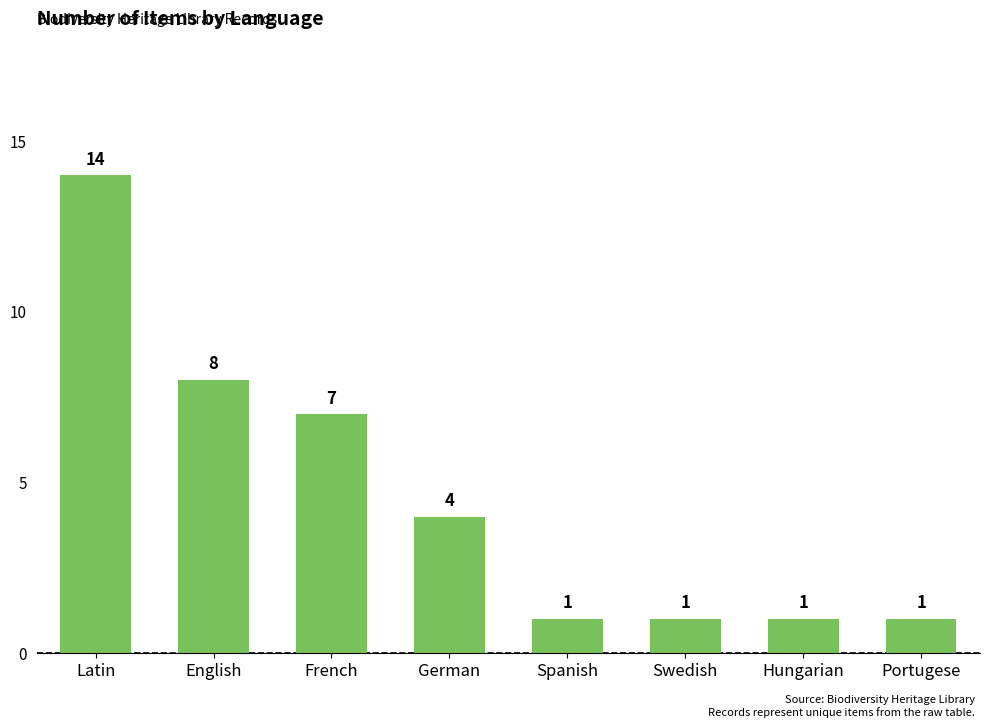

Where is the data nearest to the value 7?

French